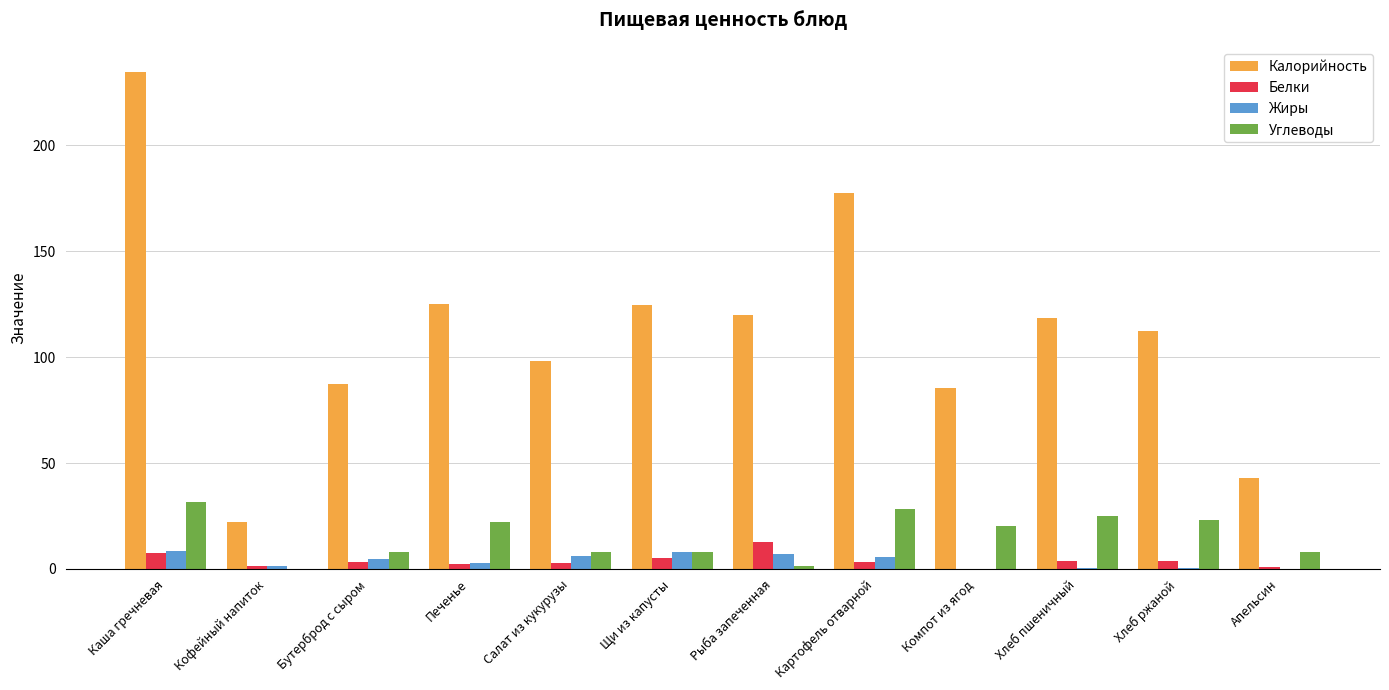

Which label corresponds to the largest value in the chart?

Каша гречневая